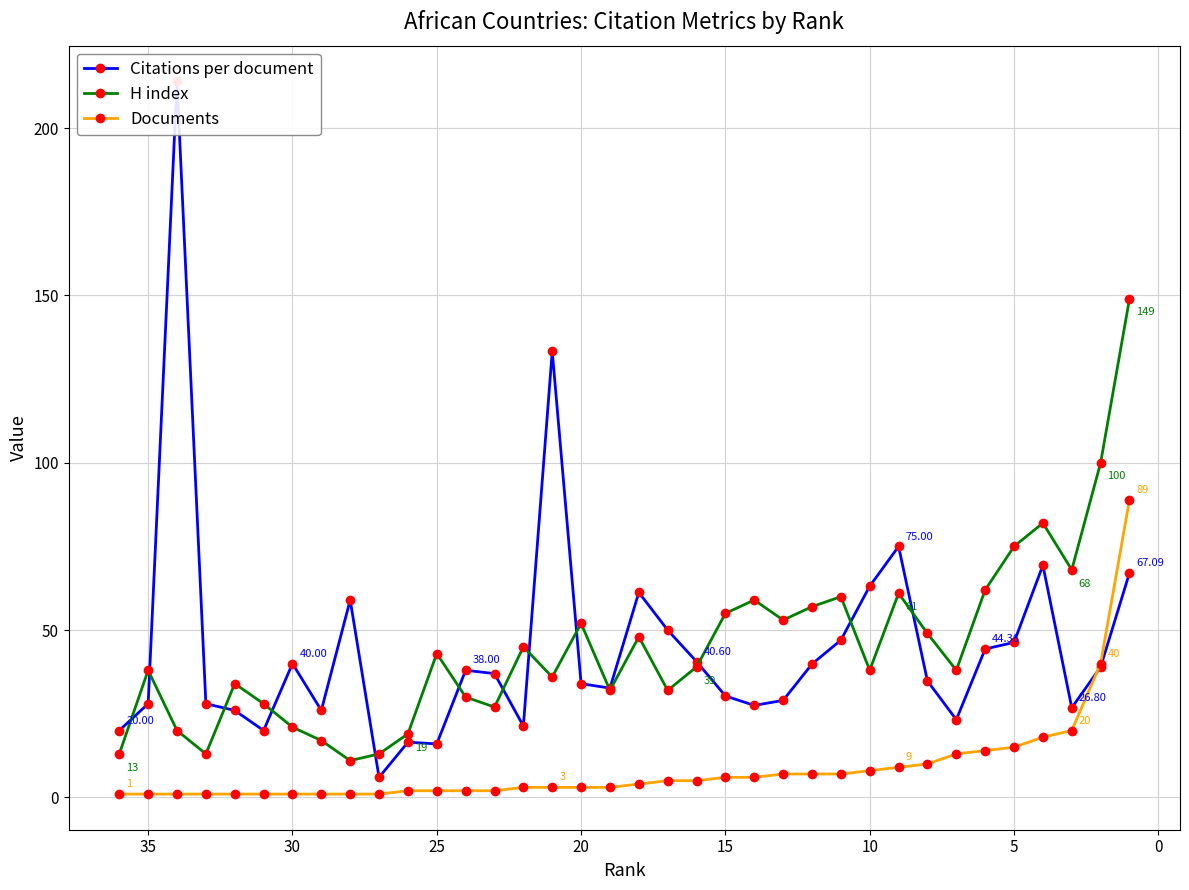

Reading right to left, list all the values displayed in this chart.

Citations per document: 67.1	39.0	26.8	69.4	46.3	44.4	23.2	34.8	75.0	63.1	47.0	39.9	29.0	27.5	30.3	40.6	50.0	61.2	32.7	34.0	133.3	21.3	37.0	38.0	16.0	16.5	6.0	59.0	26.0	40.0	20.0	26.0	28.0	214.0	28.0	20.0
H index: 149.0	100.0	68.0	82.0	75.0	62.0	38.0	49.0	61.0	38.0	60.0	57.0	53.0	59.0	55.0	39.0	32.0	48.0	32.0	52.0	36.0	45.0	27.0	30.0	43.0	19.0	13.0	11.0	17.0	21.0	28.0	34.0	13.0	20.0	38.0	13.0
Documents: 89.0	40.0	20.0	18.0	15.0	14.0	13.0	10.0	9.0	8.0	7.0	7.0	7.0	6.0	6.0	5.0	5.0	4.0	3.0	3.0	3.0	3.0	2.0	2.0	2.0	2.0	1.0	1.0	1.0	1.0	1.0	1.0	1.0	1.0	1.0	1.0